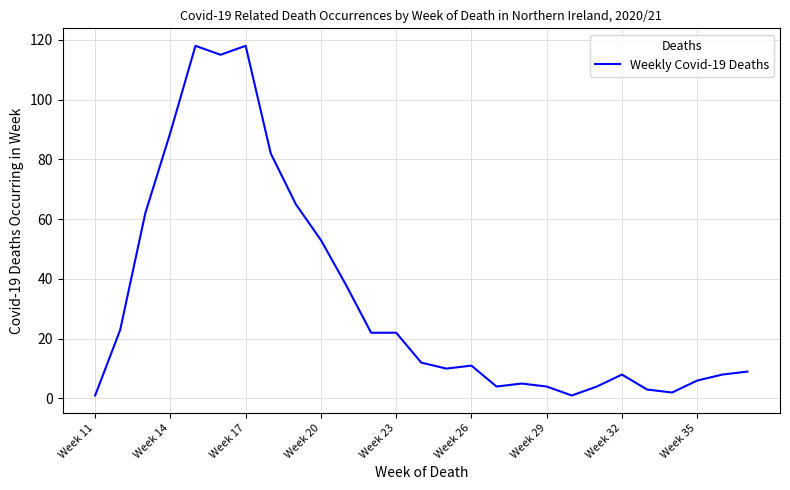

What is the maximum value shown in the chart?

118